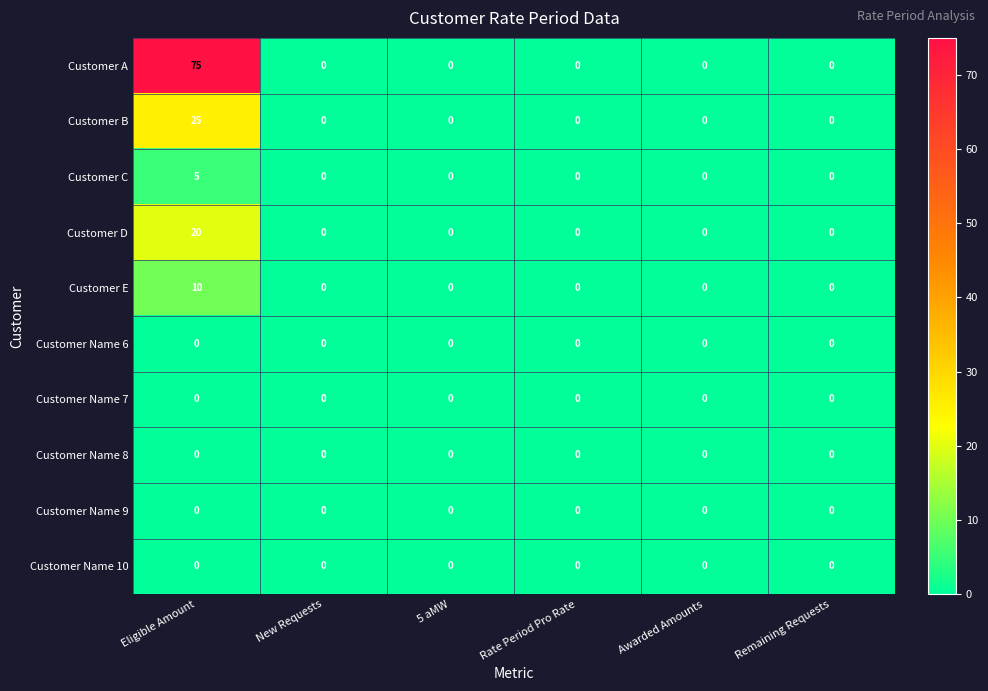

Which series has the largest total across all categories?

Customer A